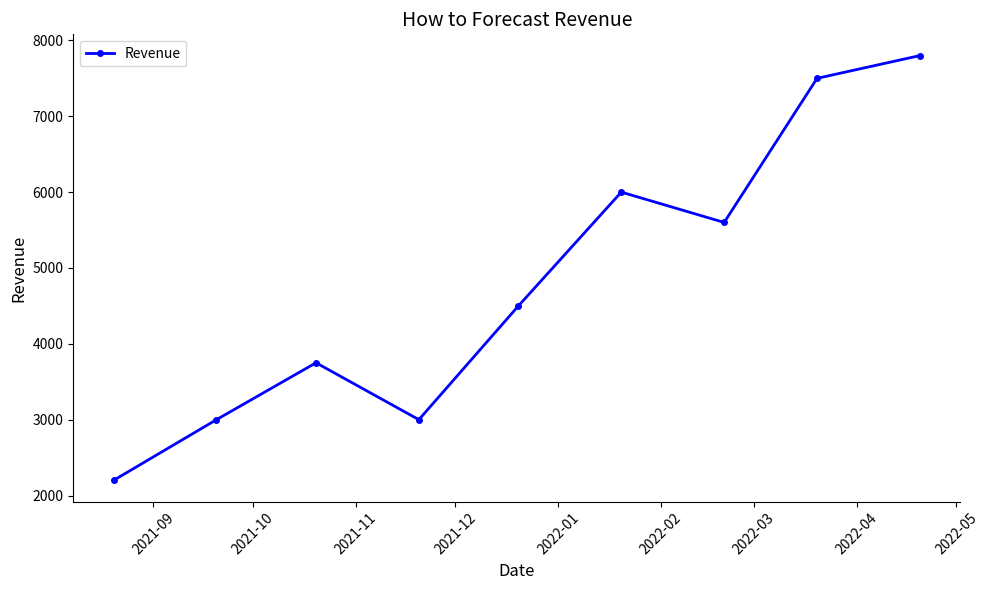

What is the maximum value shown in the chart?

7800